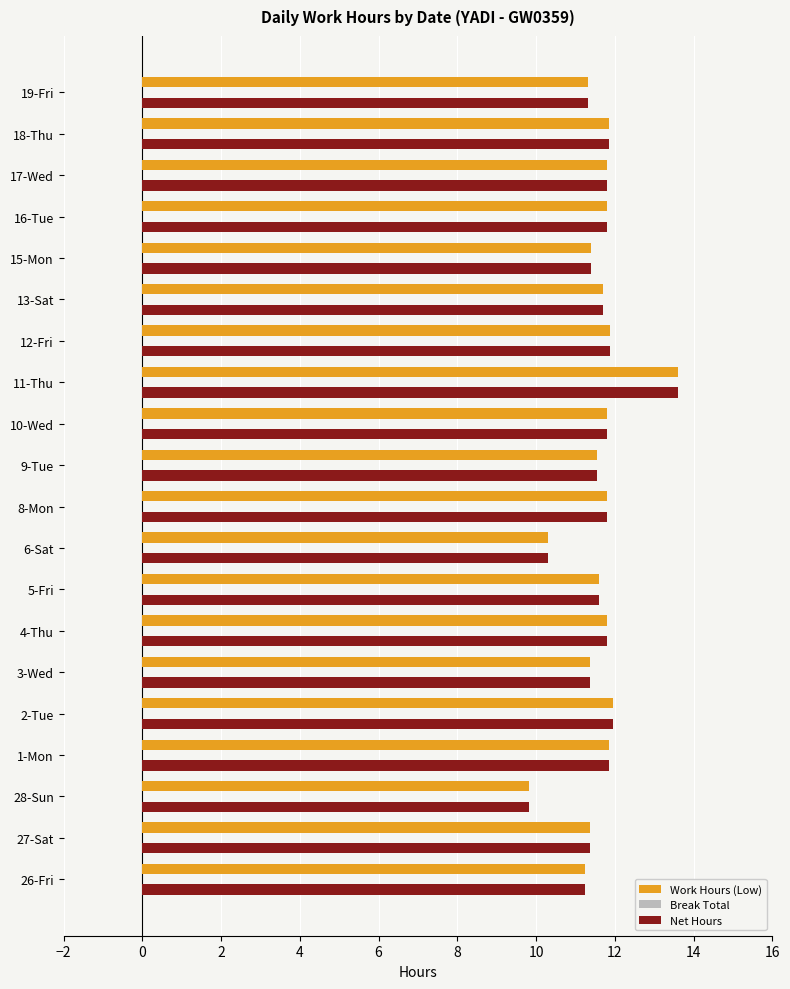

The value of Net Hours at 18-Thu is 20.0. True or false?

False